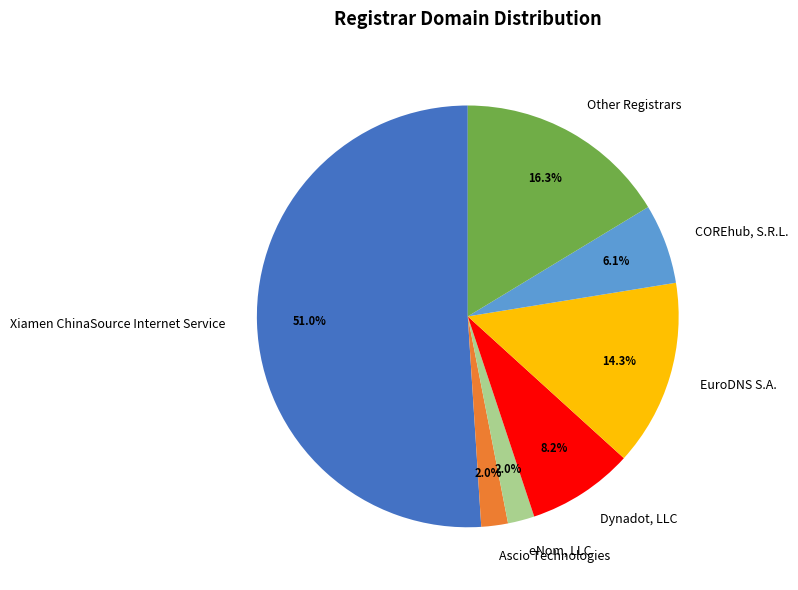

To the nearest percent, what portion does Xiamen ChinaSource Internet Service represent?

51%